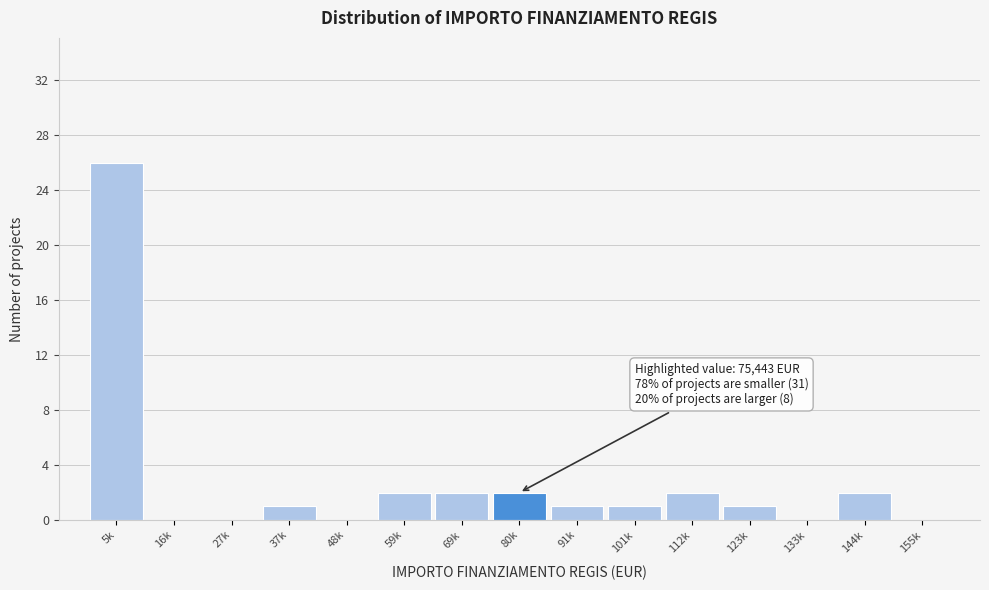

Reading left to right, transcribe all the data shown in this chart.

5k=26	16k=0	27k=0	37k=1	48k=0	59k=2	69k=2	80k=2	91k=1	101k=1	112k=2	123k=1	133k=0	144k=2	155k=0